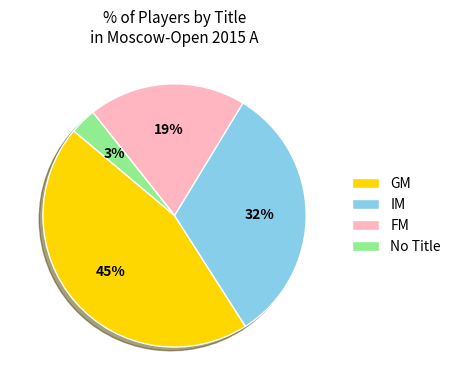

To the nearest percent, what portion does IM represent?

32%